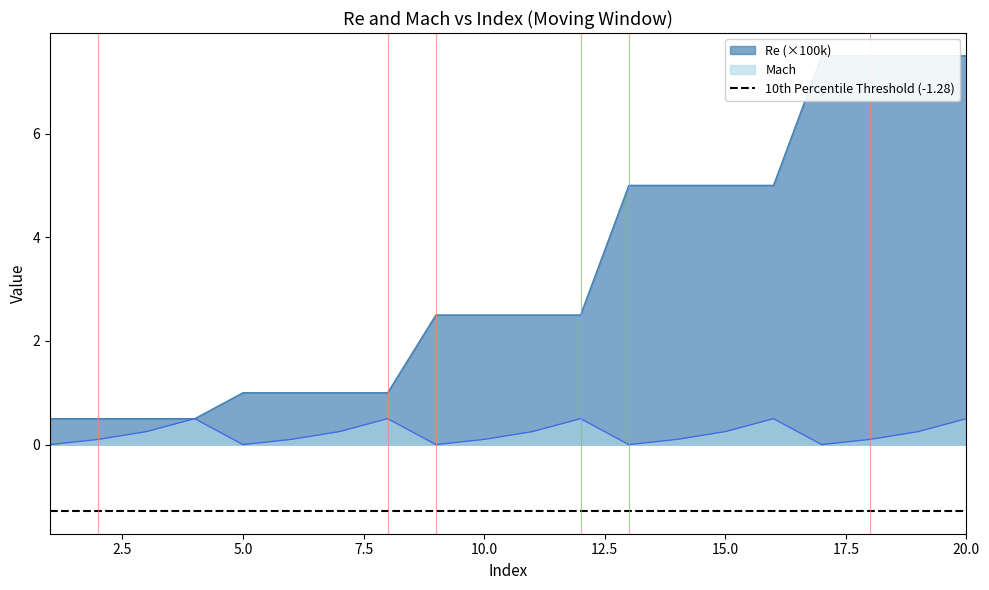

What is the sum of the Mach values at 3 and 12?

0.8